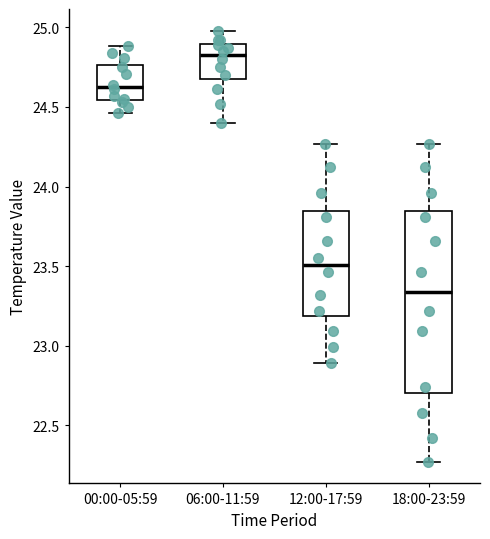

Which box has the highest median line?

06:00-11:59